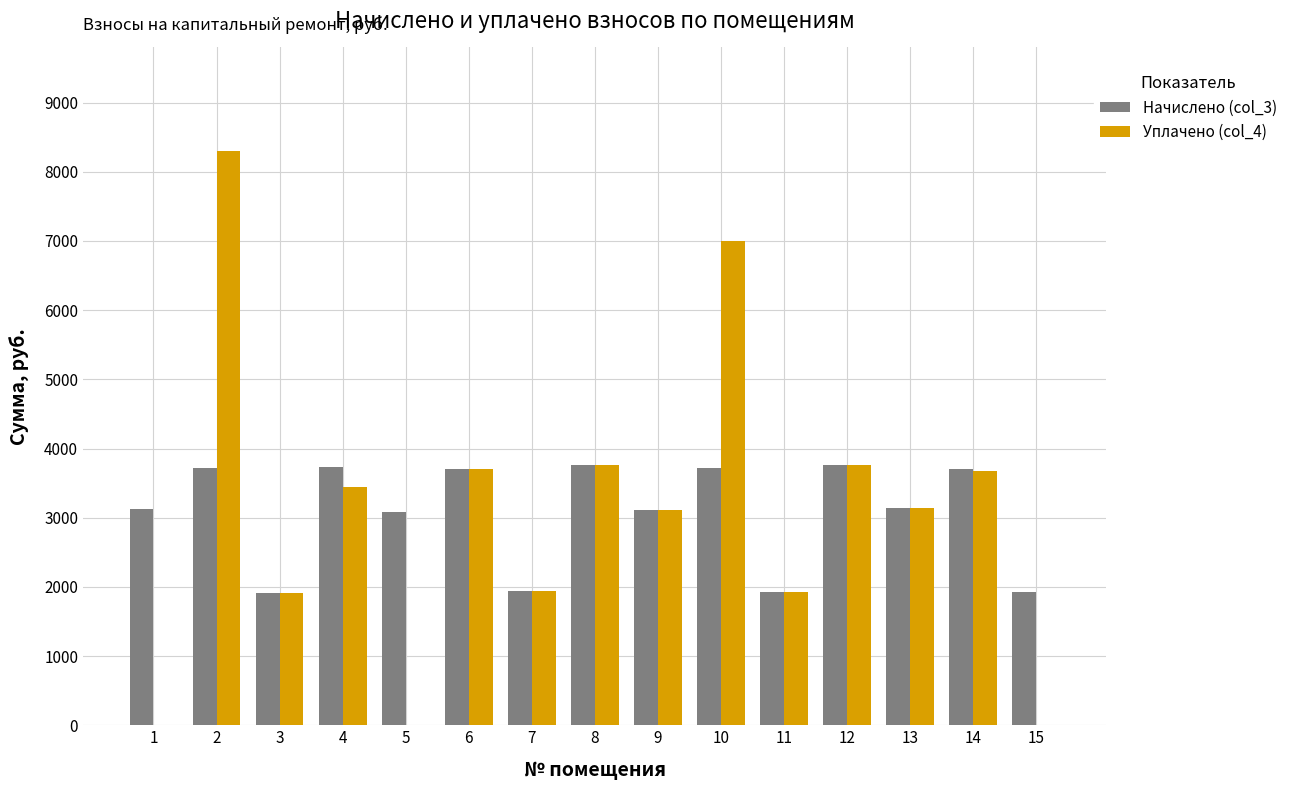

Is the value of Уплачено (col_4) at 14 greater than the value of Начислено (col_3) at 8?

No